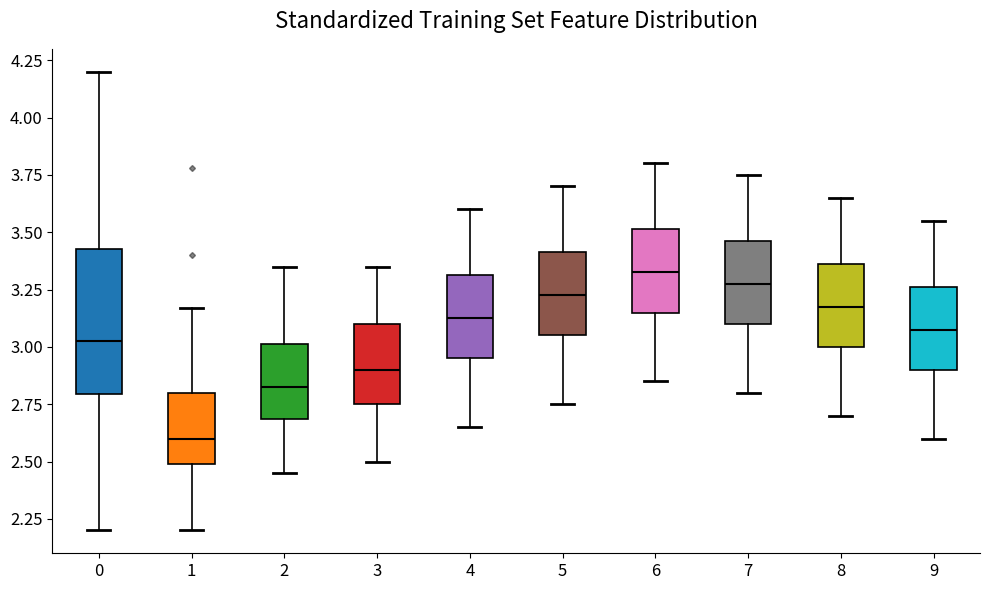

Where does the median line of the box at x = 2 sit on the y-axis? The values are not printed on the chart, so give them approximately, as read against the axis.

2.85